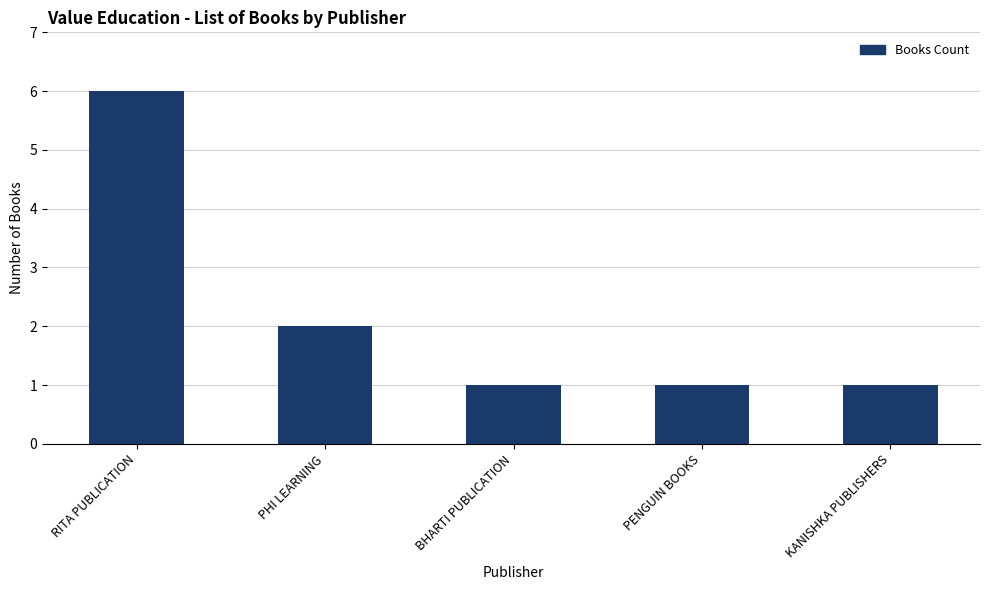

What is the greatest value displayed?

6